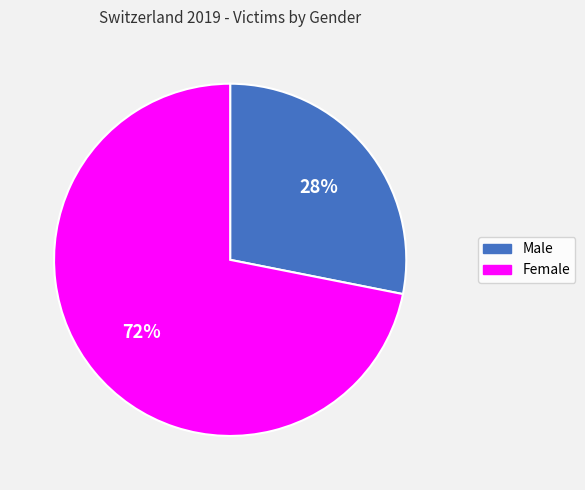

How many slices are in this pie chart?

2